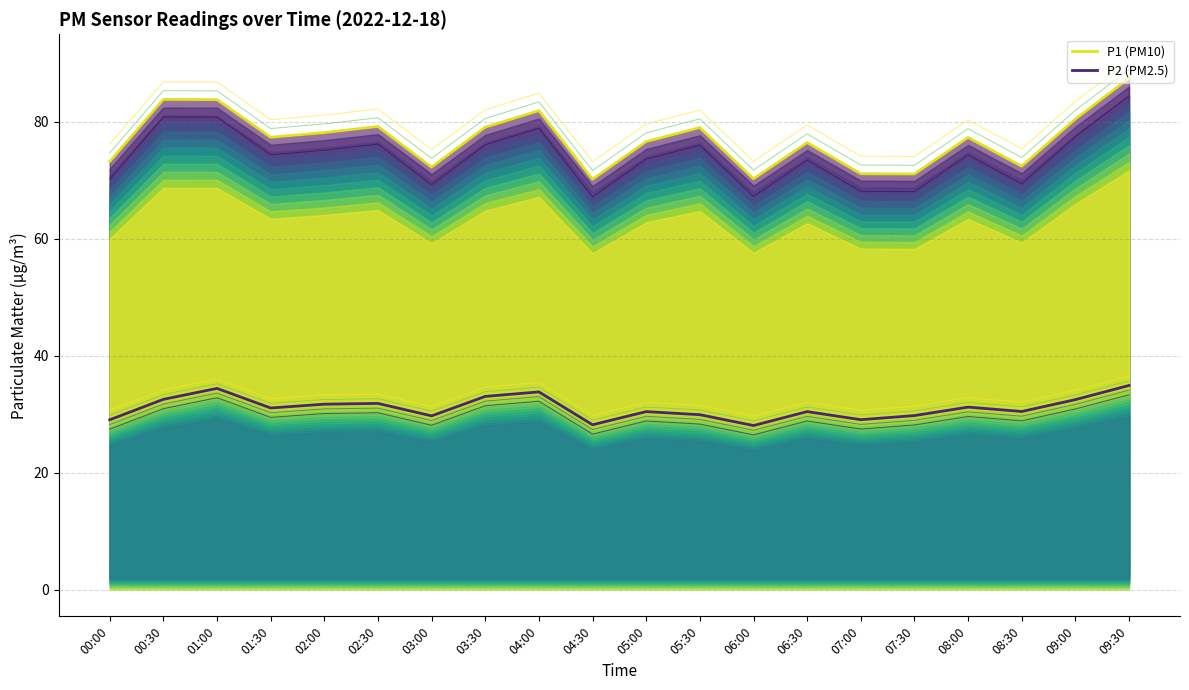

True or false: P1 (PM10) and P2 variant 0 intersect in this chart.

False